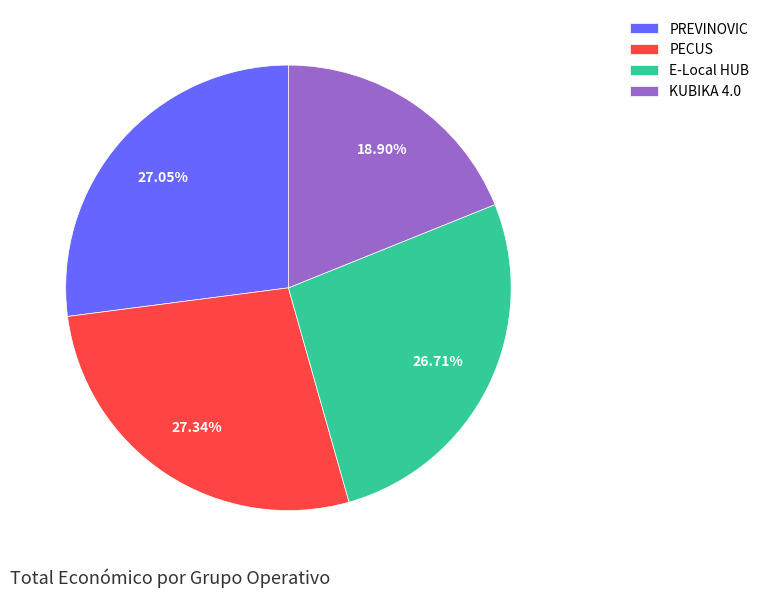

Is there a majority slice in this chart?

No